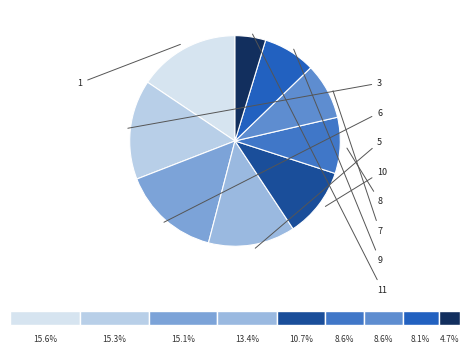

Is Нежилое Фенстер the majority of the pie?

No